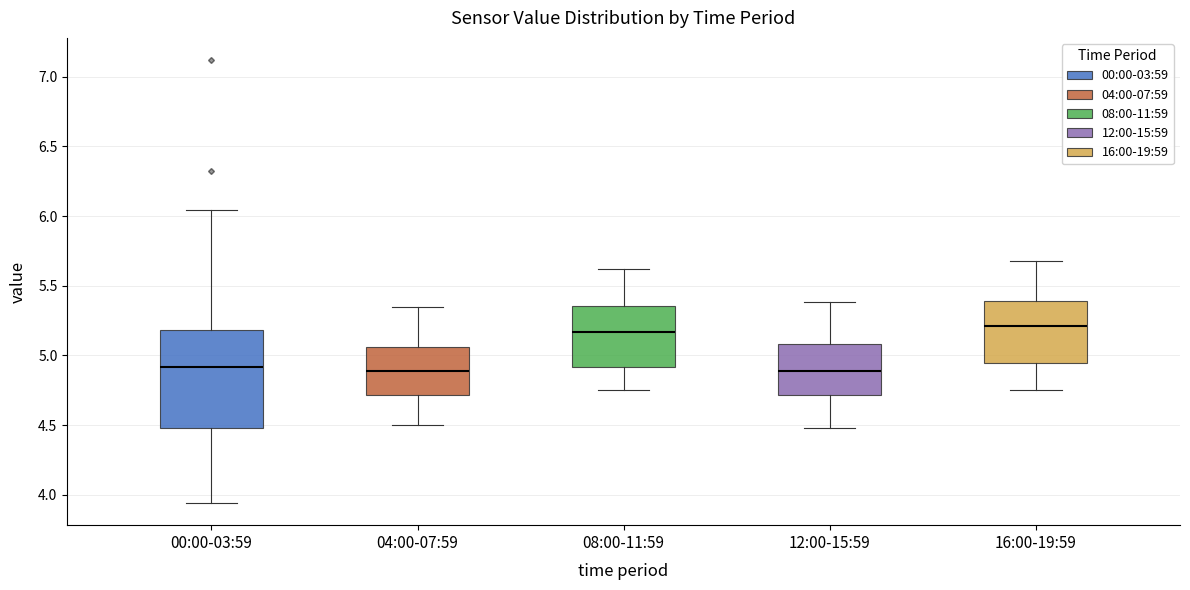

Where does the median line of the box for 04:00-07:59 sit on the y-axis? The values are not printed on the chart, so give them approximately, as read against the axis.

4.90